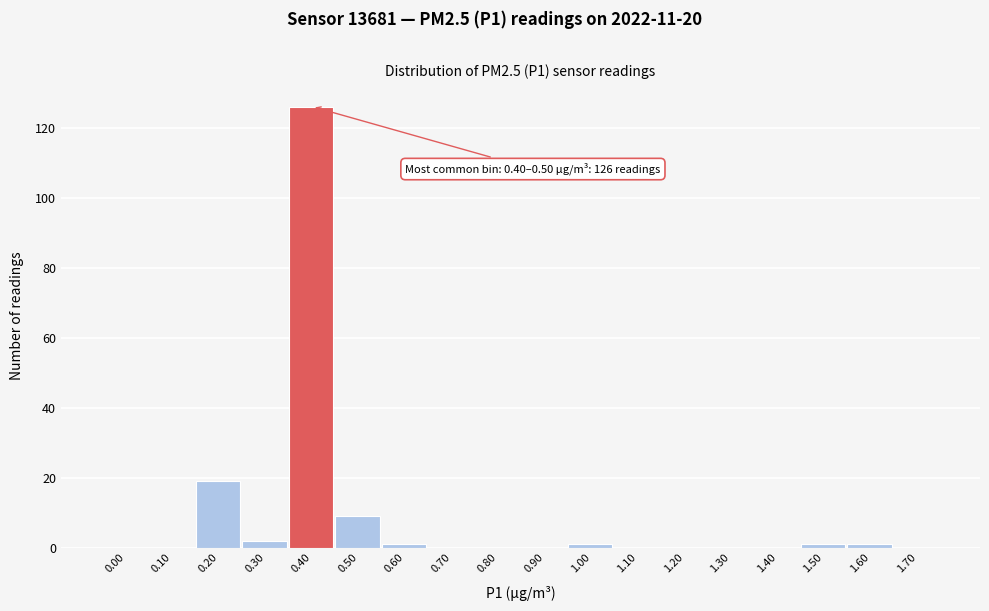

Reading left to right, extract all data points from this chart.

0.00=0	0.10=0	0.20=19	0.30=2	0.40=126	0.50=9	0.60=1	0.70=0	0.80=0	0.90=0	1.00=1	1.10=0	1.20=0	1.30=0	1.40=0	1.50=1	1.60=1	1.70=0